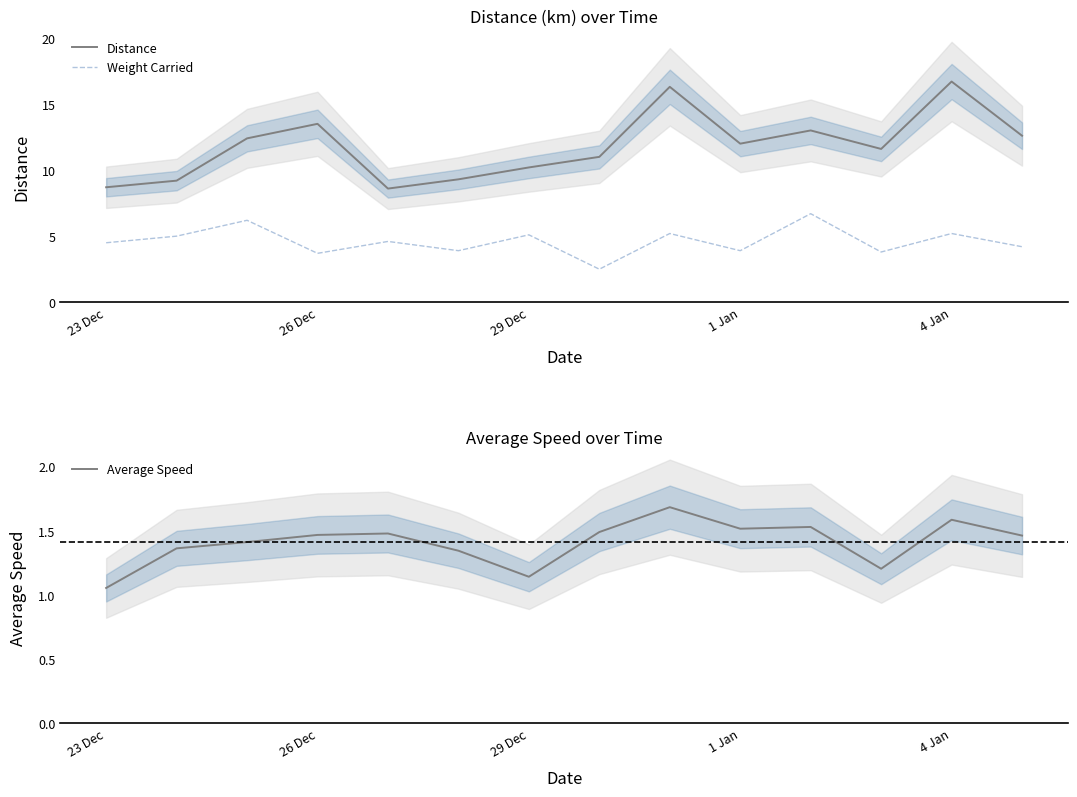

Is it true that Weight Carried equals 3.9 at 1 Jan?

True